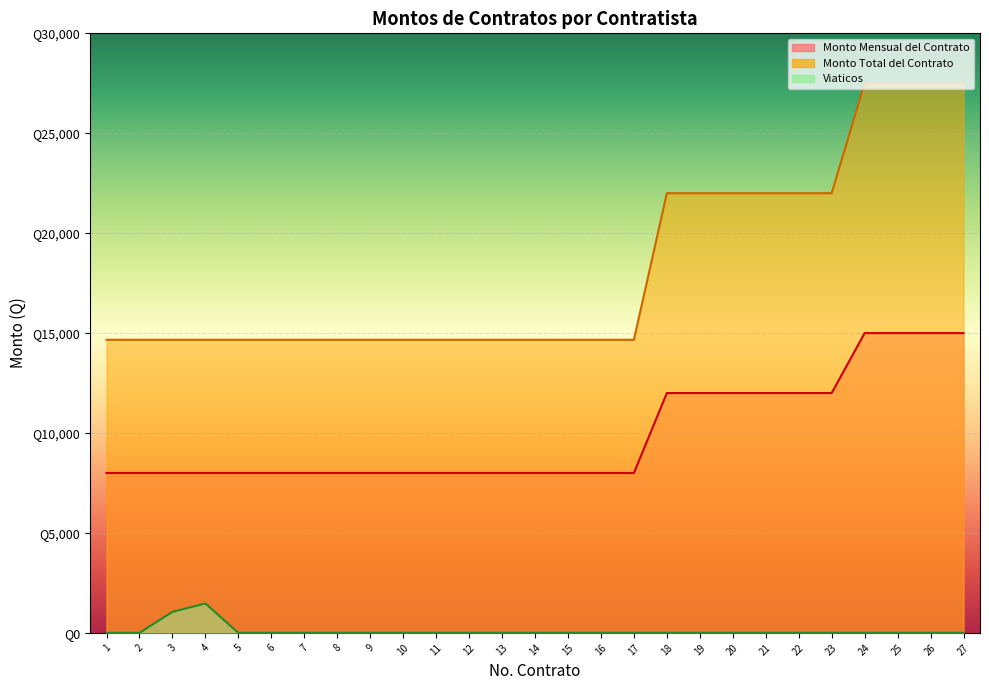

What is the difference between the Monto Total del Contrato values at 25 and 14?

12833.3